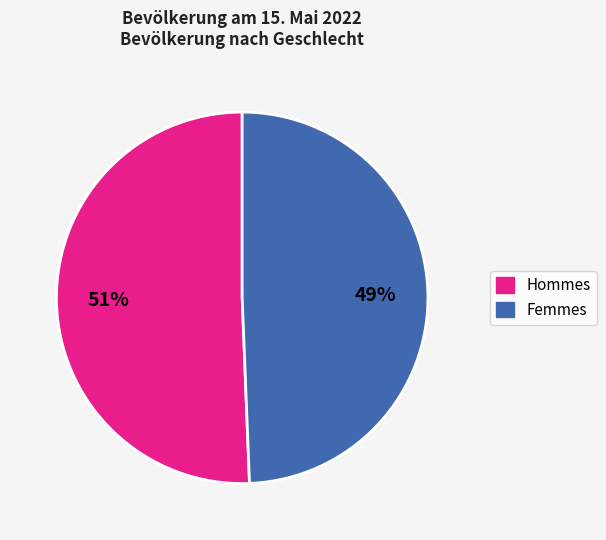

Does any single category account for the majority?

Yes